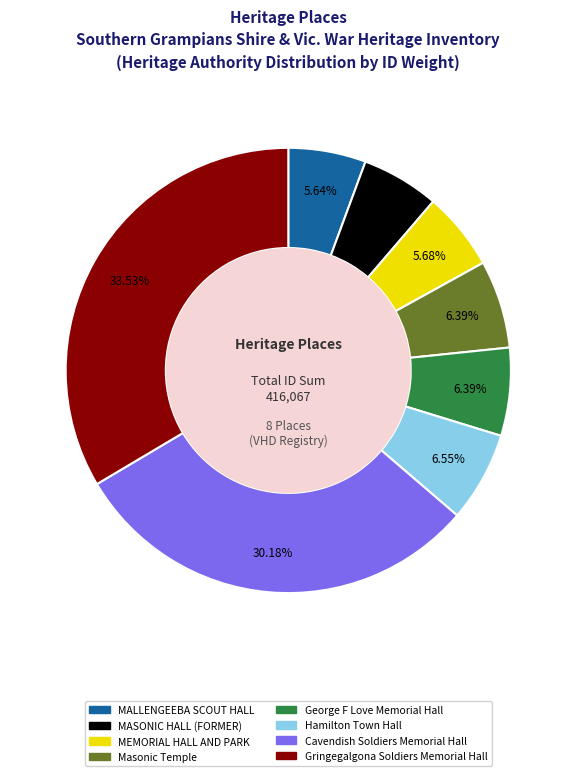

Count the number of slices in the pie.

8